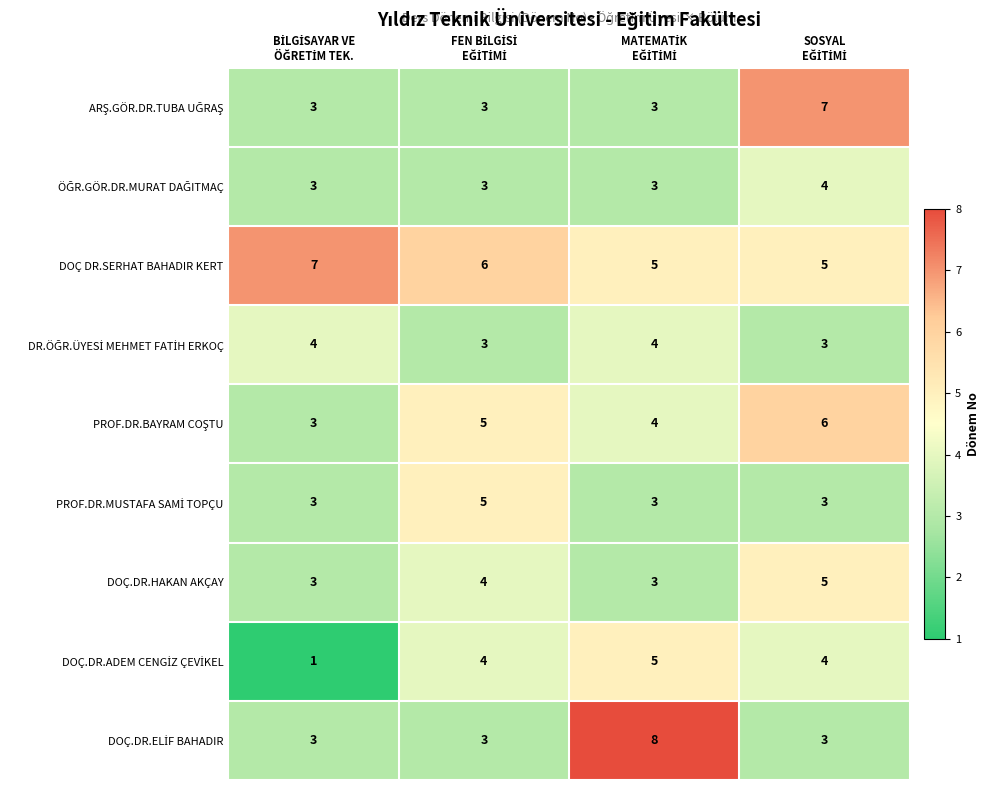

How many DOÇ.DR.HAKAN AKÇAY values are between 3 and 5?

4